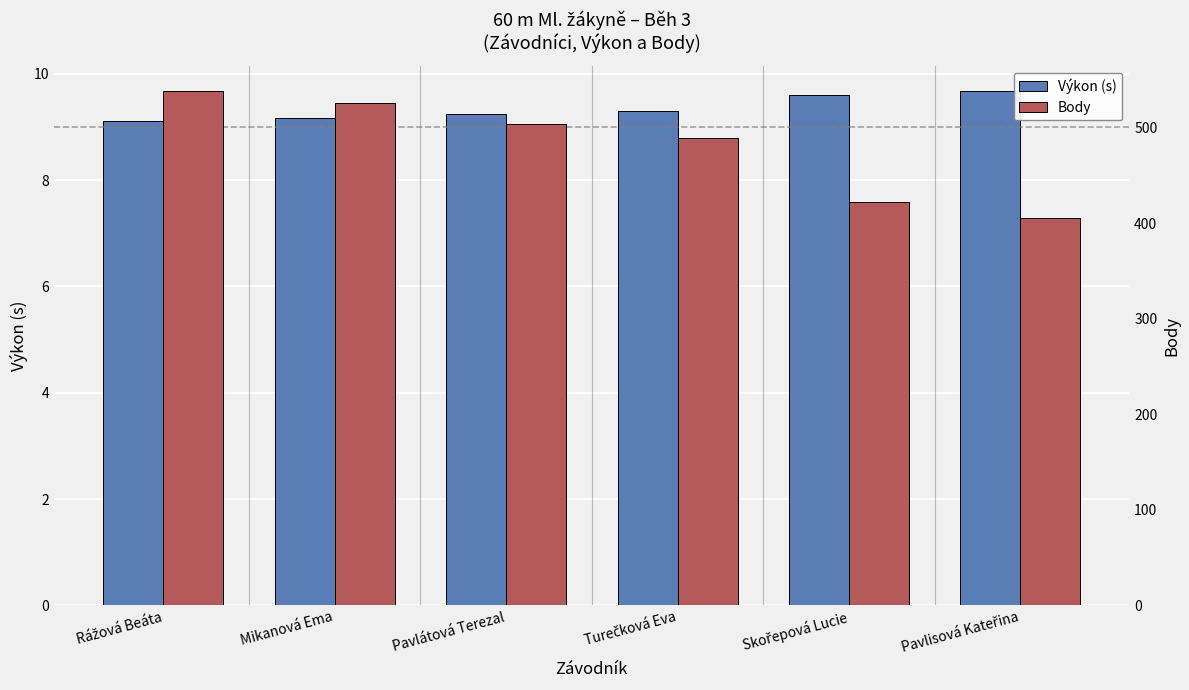

How many bars are there in each group?

2